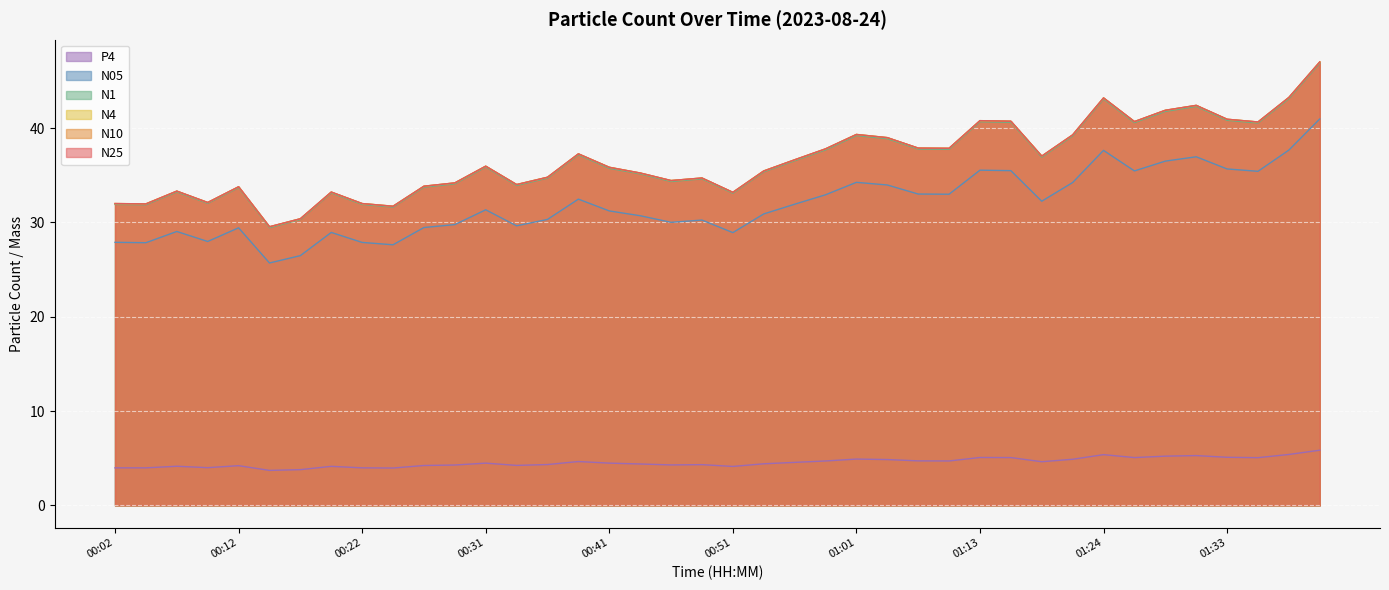

Reading left to right, transcribe all the data shown in this chart.

N25: 00:02=32.0	00:04=32.0	00:07=33.3	00:09=32.1	00:12=33.8	00:14=29.5	00:17=30.4	00:19=33.2	00:22=32.0	00:24=31.7	00:27=33.8	00:29=34.2	00:31=36.0	00:34=34.0	00:36=34.8	00:39=37.3	00:41=35.8	00:44=35.2	00:46=34.4	00:49=34.7	00:51=33.2	00:54=35.5	00:56=36.6	00:59=37.8	01:01=39.3	01:03=39.0	01:06=37.9	01:08=37.9	01:13=40.8	01:16=40.7	01:19=37.0	01:21=39.3	01:24=43.2	01:26=40.7	01:29=41.9	01:31=42.4	01:33=40.9	01:36=40.6	01:38=43.2	01:41=47.0
N1: 00:02=31.9	00:04=31.9	00:07=33.2	00:09=32.0	00:12=33.7	00:14=29.4	00:17=30.3	00:19=33.1	00:22=31.9	00:24=31.6	00:27=33.7	00:29=34.1	00:31=35.9	00:34=33.9	00:36=34.7	00:39=37.2	00:41=35.7	00:44=35.1	00:46=34.3	00:49=34.6	00:51=33.1	00:54=35.4	00:56=36.5	00:59=37.7	01:01=39.2	01:03=38.9	01:06=37.8	01:08=37.8	01:13=40.7	01:16=40.6	01:19=36.9	01:21=39.2	01:24=43.1	01:26=40.6	01:29=41.8	01:31=42.3	01:33=40.8	01:36=40.5	01:38=43.1	01:41=46.9
N05: 00:02=27.9	00:04=27.9	00:07=29.0	00:09=28.0	00:12=29.4	00:14=25.7	00:17=26.5	00:19=28.9	00:22=27.9	00:24=27.6	00:27=29.5	00:29=29.8	00:31=31.3	00:34=29.6	00:36=30.3	00:39=32.5	00:41=31.2	00:44=30.7	00:46=30.0	00:49=30.2	00:51=28.9	00:54=30.9	00:56=31.9	00:59=32.9	01:01=34.2	01:03=34.0	01:06=33.0	01:08=33.0	01:13=35.5	01:16=35.5	01:19=32.2	01:21=34.2	01:24=37.6	01:26=35.5	01:29=36.5	01:31=37.0	01:33=35.7	01:36=35.4	01:38=37.7	01:41=41.0
N10: 00:02=32.0	00:04=32.0	00:07=33.3	00:09=32.1	00:12=33.8	00:14=29.5	00:17=30.4	00:19=33.2	00:22=32.0	00:24=31.7	00:27=33.8	00:29=34.2	00:31=36.0	00:34=34.0	00:36=34.8	00:39=37.3	00:41=35.9	00:44=35.2	00:46=34.4	00:49=34.7	00:51=33.2	00:54=35.5	00:56=36.6	00:59=37.8	01:01=39.3	01:03=39.0	01:06=37.9	01:08=37.9	01:13=40.8	01:16=40.7	01:19=37.0	01:21=39.3	01:24=43.2	01:26=40.7	01:29=41.9	01:31=42.4	01:33=40.9	01:36=40.6	01:38=43.2	01:41=47.0
N4: 00:02=32.0	00:04=32.0	00:07=33.3	00:09=32.1	00:12=33.8	00:14=29.5	00:17=30.4	00:19=33.2	00:22=32.0	00:24=31.7	00:27=33.8	00:29=34.2	00:31=36.0	00:34=34.0	00:36=34.8	00:39=37.3	00:41=35.9	00:44=35.2	00:46=34.4	00:49=34.7	00:51=33.2	00:54=35.5	00:56=36.6	00:59=37.8	01:01=39.3	01:03=39.0	01:06=37.9	01:08=37.9	01:13=40.8	01:16=40.7	01:19=37.0	01:21=39.3	01:24=43.2	01:26=40.7	01:29=41.9	01:31=42.4	01:33=40.9	01:36=40.6	01:38=43.2	01:41=47.0
P4: 00:02=4.0	00:04=4.0	00:07=4.2	00:09=4.0	00:12=4.2	00:14=3.7	00:17=3.8	00:19=4.1	00:22=4.0	00:24=4.0	00:27=4.2	00:29=4.3	00:31=4.5	00:34=4.2	00:36=4.3	00:39=4.7	00:41=4.5	00:44=4.4	00:46=4.3	00:49=4.3	00:51=4.1	00:54=4.4	00:56=4.6	00:59=4.7	01:01=4.9	01:03=4.9	01:06=4.7	01:08=4.7	01:13=5.1	01:16=5.1	01:19=4.6	01:21=4.9	01:24=5.4	01:26=5.1	01:29=5.2	01:31=5.3	01:33=5.1	01:36=5.1	01:38=5.4	01:41=5.8